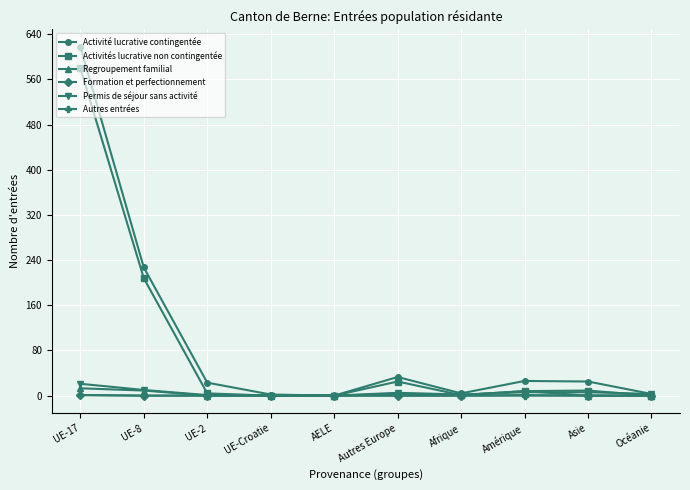

Count the Autres entrées values in the range 0 to 1.

10